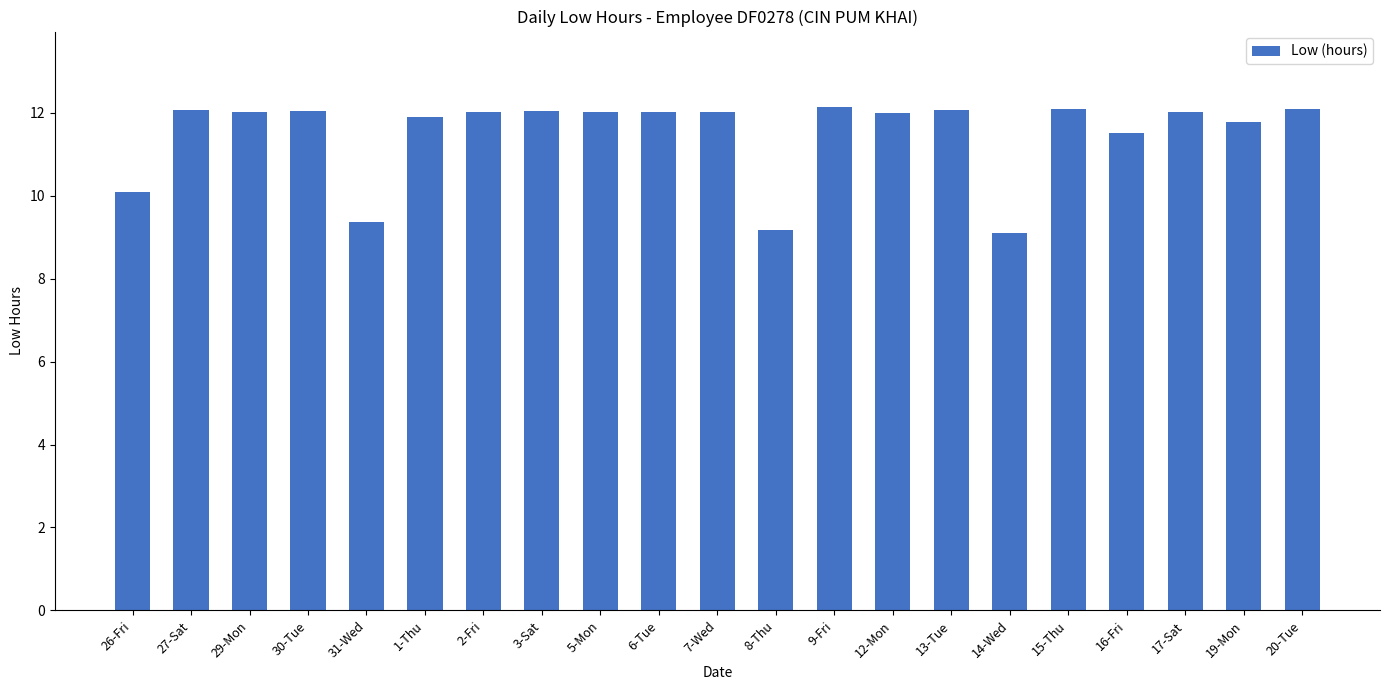

What is the ratio of the value at 29-Mon to the value at 5-Mon?

1.0